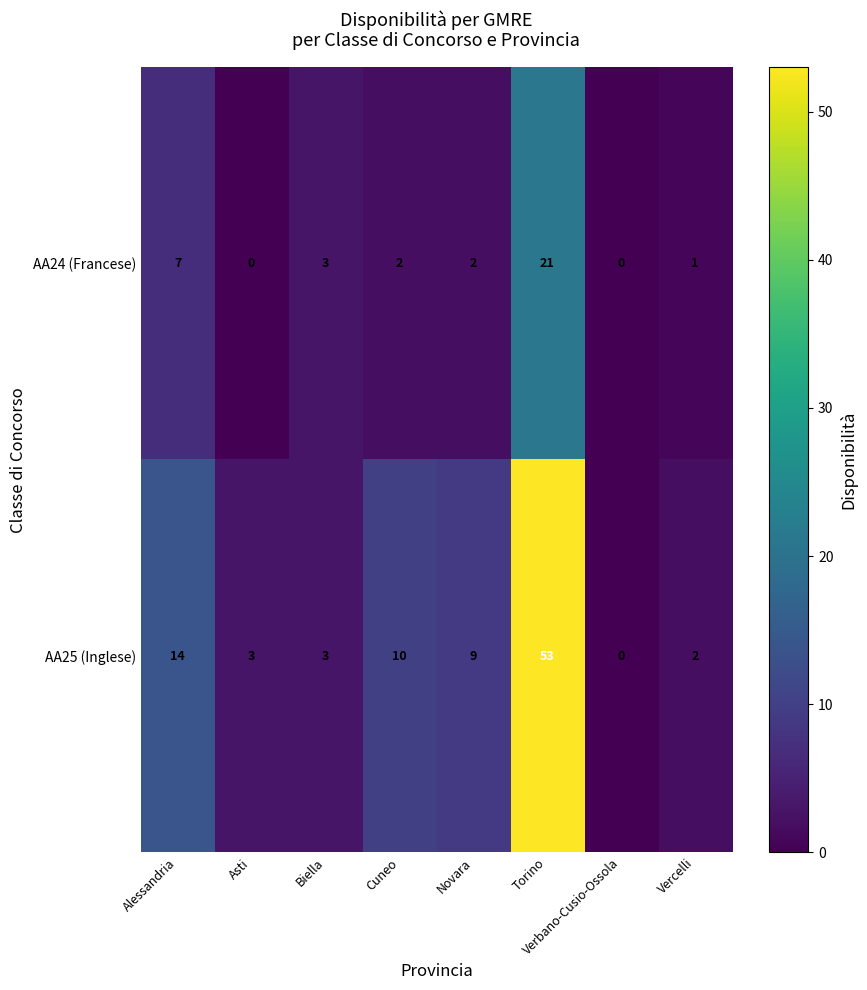

What is the sum of all AA25 (Inglese) values?

94